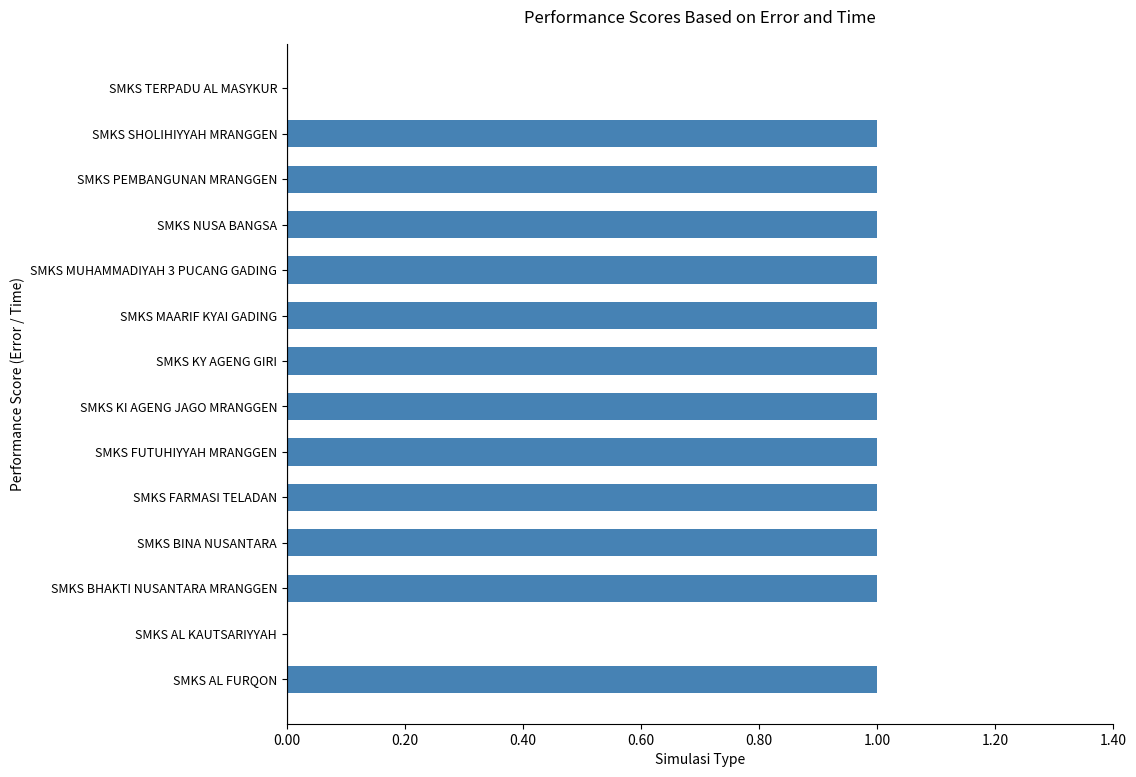

Approximately how many times larger is the value at SMKS KY AGENG GIRI compared to SMKS AL FURQON?

1.0